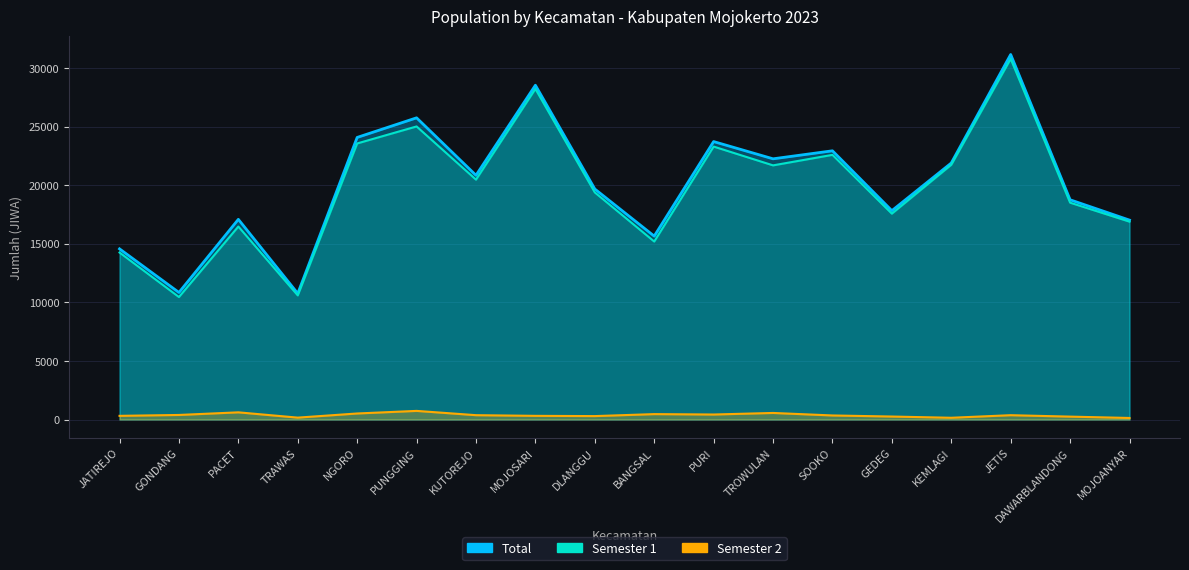

What is the greatest value displayed?

31167